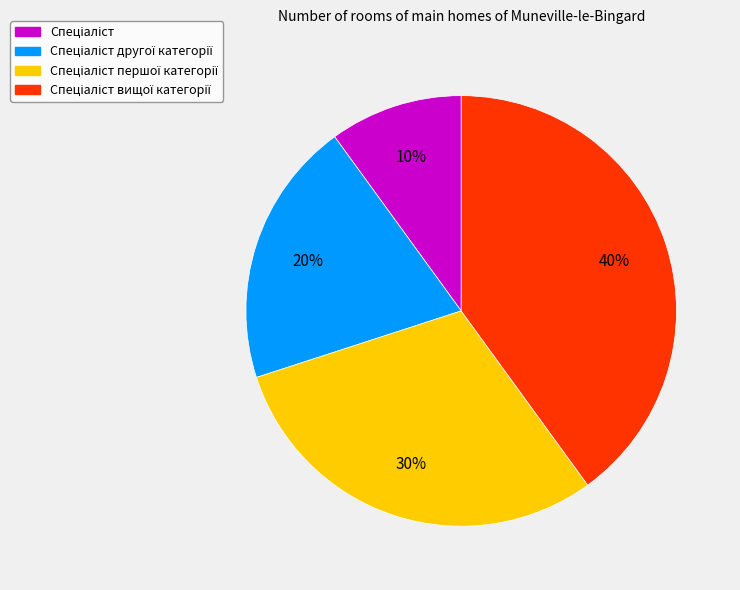

To the nearest percent, what is the average slice percentage?

25%